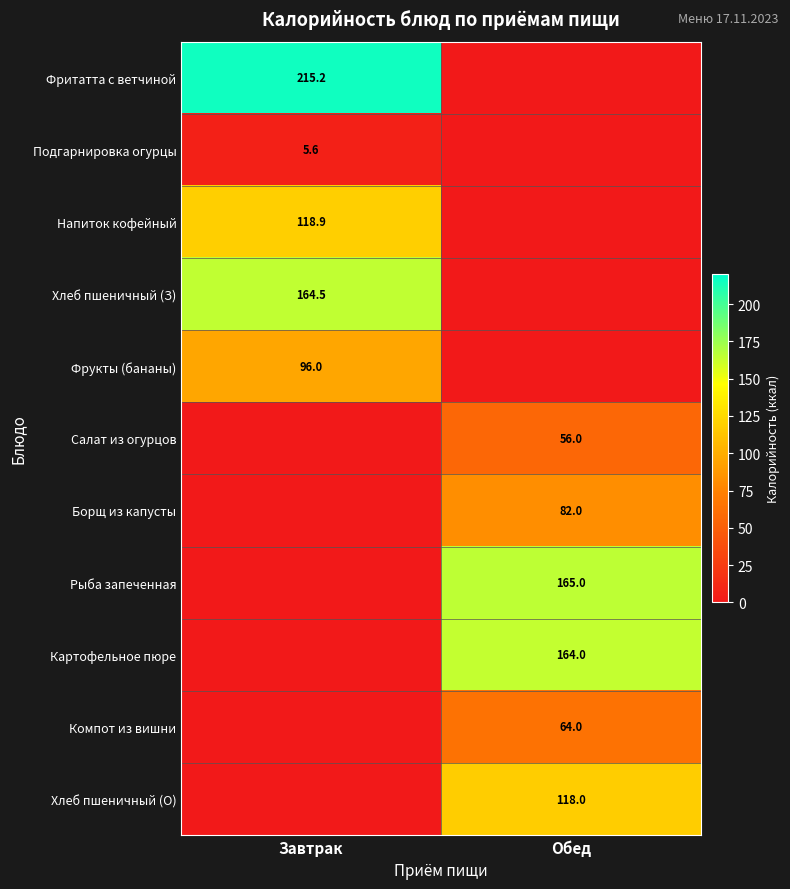

The Рыба запеченная series shows 295.8 at Обед. True or false?

False